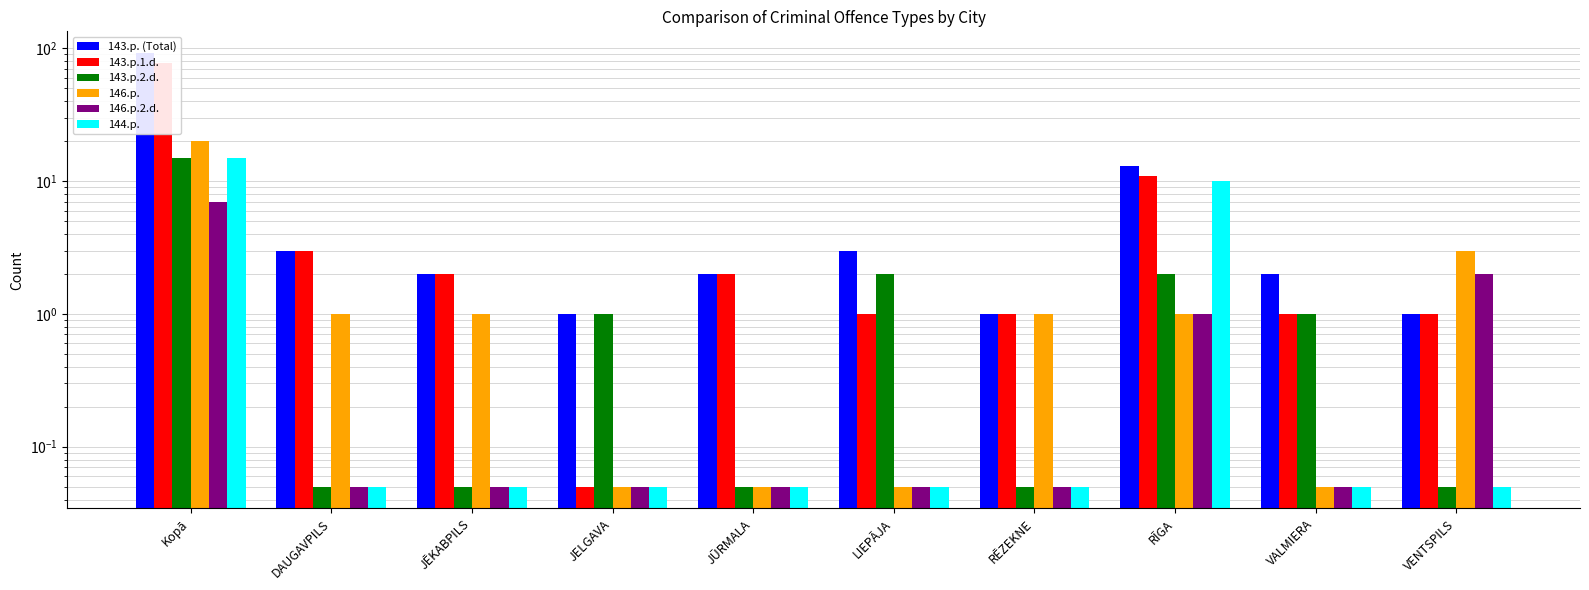

What is the label of the 10th bar from the right?

Kopā